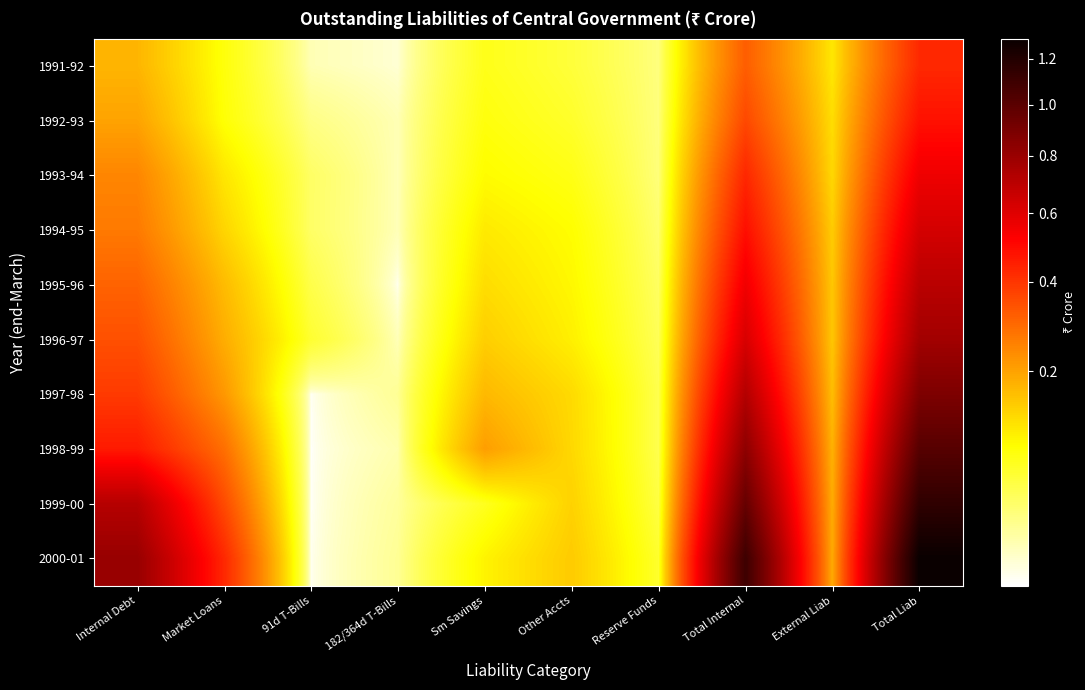

Reading left to right, transcribe all the data shown in this chart.

1991-92: Internal Debt=172750	Market Loans=78023	91d T-Bills=8840	182/364d T-Bills=3986	Sm Savings=69682	Other Accts=51818	Reserve Funds=23464	Total Internal=317714	External Liab=109677	Total Liab=427391
1992-93: Internal Debt=199100	Market Loans=81693	91d T-Bills=20614	182/364d T-Bills=8777	Sm Savings=77005	Other Accts=59797	Reserve Funds=23753	Total Internal=359655	External Liab=120979	Total Liab=480634
1993-94: Internal Debt=245712	Market Loans=110611	91d T-Bills=32595	182/364d T-Bills=8386	Sm Savings=87877	Other Accts=72478	Reserve Funds=24556	Total Internal=430623	External Liab=127798	Total Liab=558421
1994-95: Internal Debt=266467	Market Loans=130908	91d T-Bills=32327	182/364d T-Bills=8165	Sm Savings=106435	Other Accts=85787	Reserve Funds=28993	Total Internal=487682	External Liab=142514	Total Liab=630196
1995-96: Internal Debt=307869	Market Loans=163986	91d T-Bills=43790	182/364d T-Bills=1875	Sm Savings=121425	Other Accts=92010	Reserve Funds=33680	Total Internal=554983	External Liab=148398	Total Liab=703381
1996-97: Internal Debt=344476	Market Loans=184101	91d T-Bills=56519	182/364d T-Bills=8241	Sm Savings=138955	Other Accts=100088	Reserve Funds=37919	Total Internal=621437	External Liab=149564	Total Liab=771001
1997-98: Internal Debt=388998	Market Loans=216598	91d T-Bills=1601	182/364d T-Bills=16243	Sm Savings=167780	Other Accts=124087	Reserve Funds=42097	Total Internal=722962	External Liab=161418	Total Liab=884380
1998-99: Internal Debt=459696	Market Loans=285585	91d T-Bills=1501	182/364d T-Bills=10196	Sm Savings=206458	Other Accts=126802	Reserve Funds=41595	Total Internal=834552	External Liab=177934	Total Liab=1012486
1999-00: Internal Debt=714254	Market Loans=355862	91d T-Bills=1521	182/364d T-Bills=14296	Sm Savings=66406	Other Accts=134425	Reserve Funds=47508	Total Internal=962592	External Liab=186791	Total Liab=1149383
2000-01: Internal Debt=803698	Market Loans=428793	91d T-Bills=1876	182/364d T-Bills=16296	Sm Savings=96343	Other Accts=144020	Reserve Funds=58535	Total Internal=1102596	External Liab=189990	Total Liab=1292586